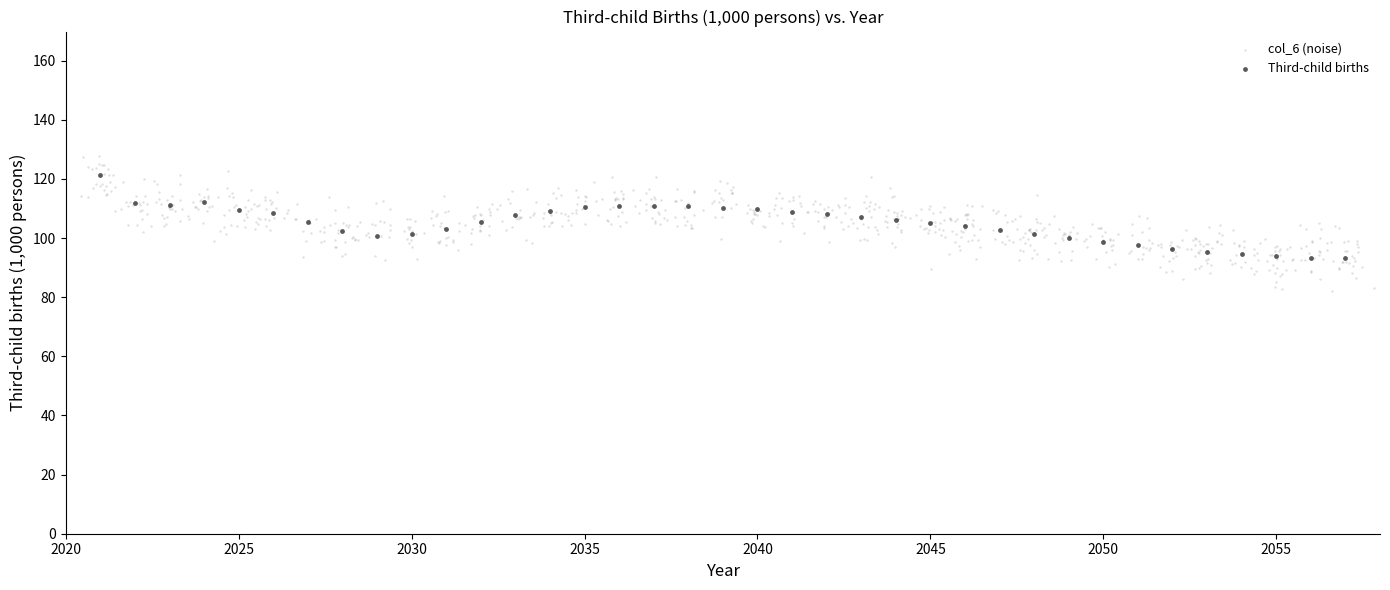

Which series has the largest Y range (max minus min)?

col_6 (noise)